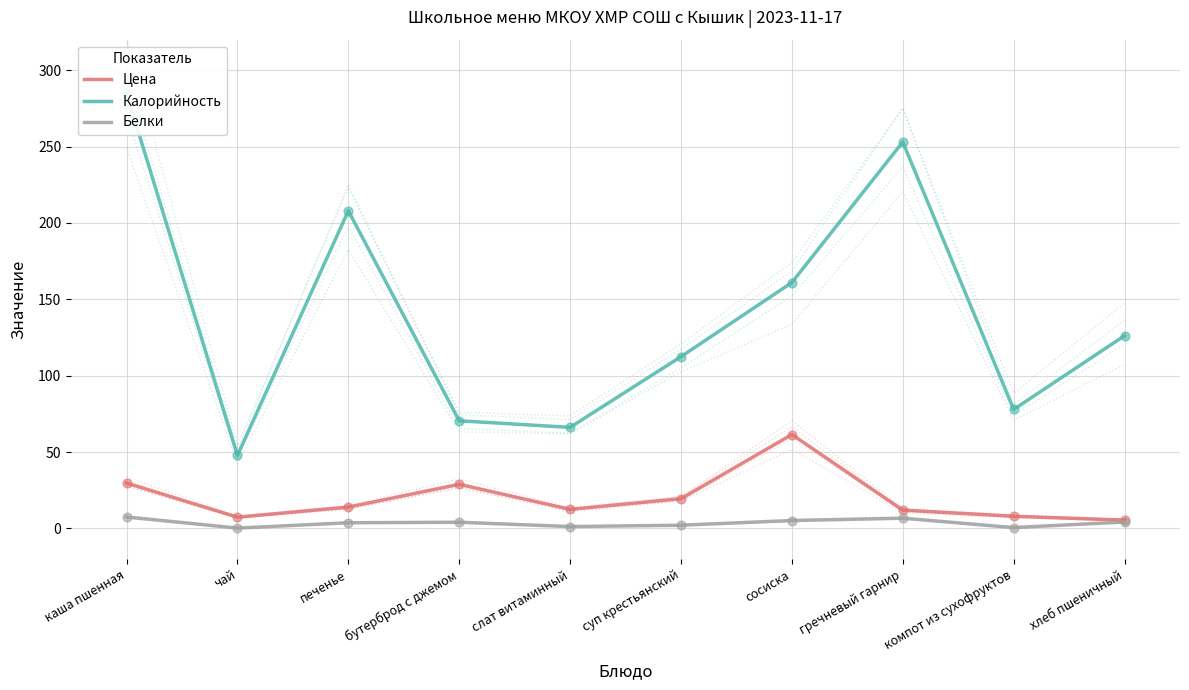

Which series has the largest total across all categories?

Калорийность